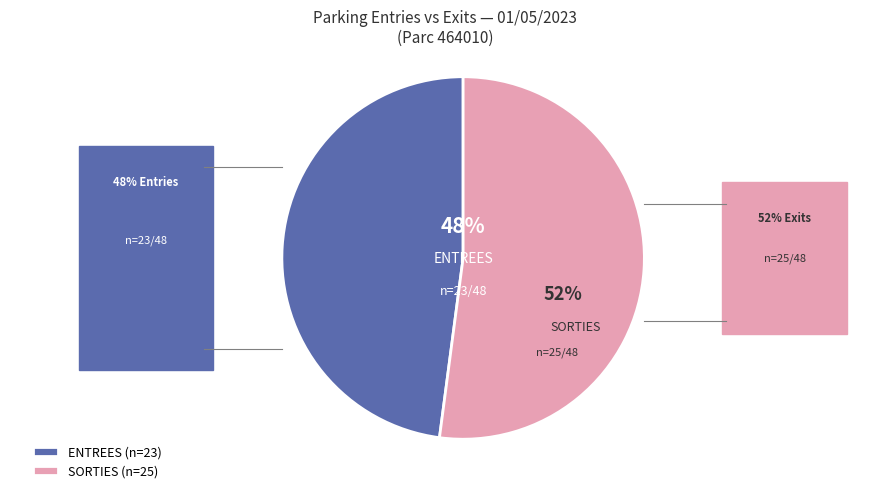

To the nearest percent, what is the average slice percentage?

50%